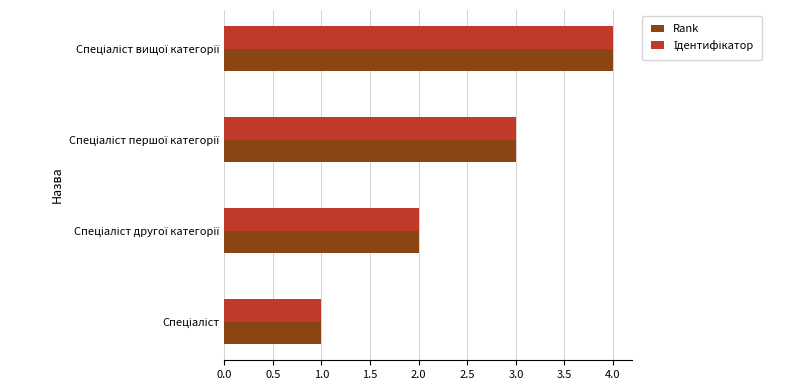

What is the difference between the maximum and minimum values in the Rank series?

3